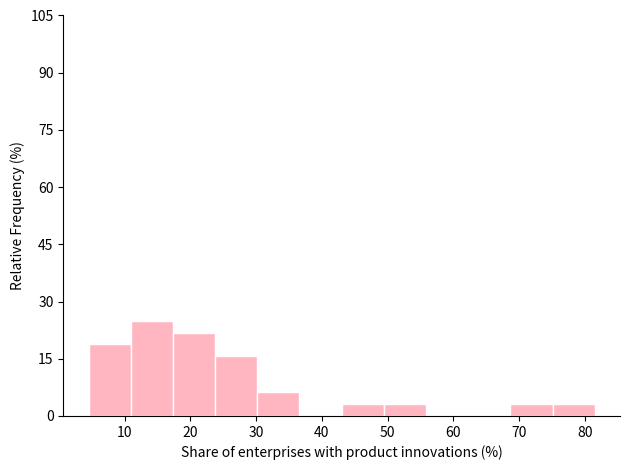

Reading left to right, list every bar in this chart as the range it spans on the x-axis followed by its height. Neither the bar edges nor the heights are printed on the chart, so give them approximately, as read against the axes.

5 to 11: 18
11 to 17: 26
17 to 24: 22
24 to 30: 16
30 to 37: 6
37 to 43: 0
43 to 49: 4
49 to 56: 4
56 to 62: 0
62 to 69: 0
69 to 75: 4
75 to 82: 4